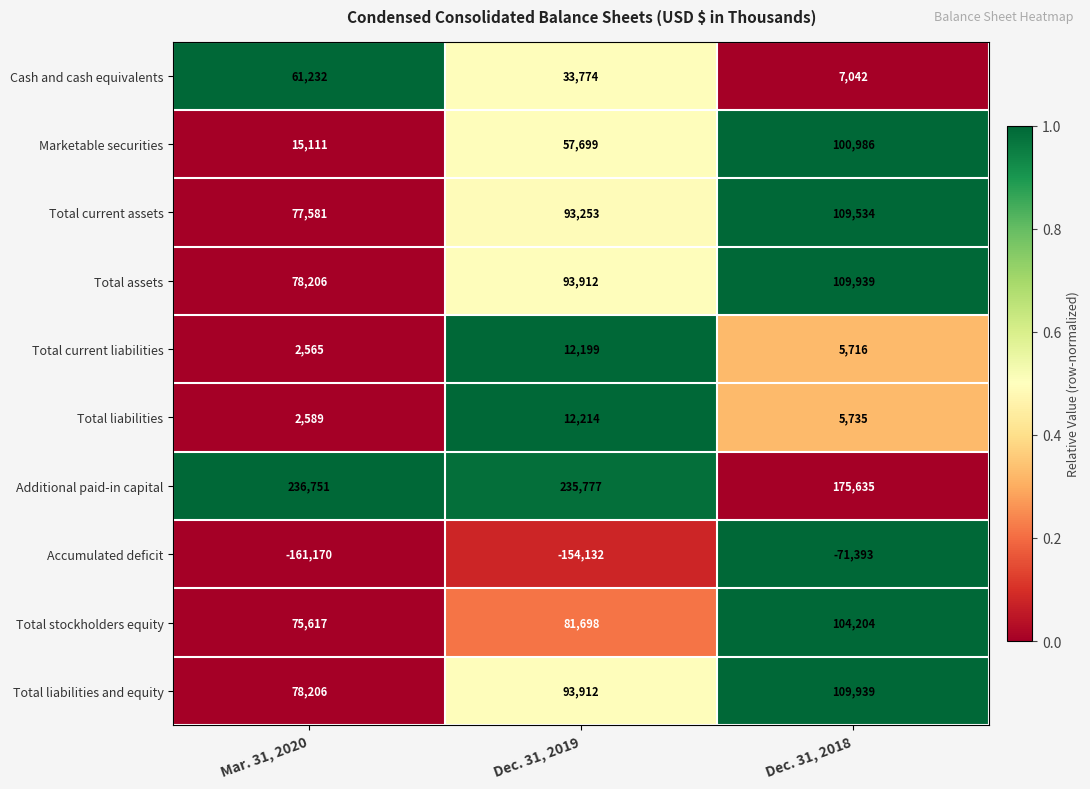

Rank the categories by Total liabilities value from lowest to highest.

Mar. 31, 2020, Dec. 31, 2018, Dec. 31, 2019